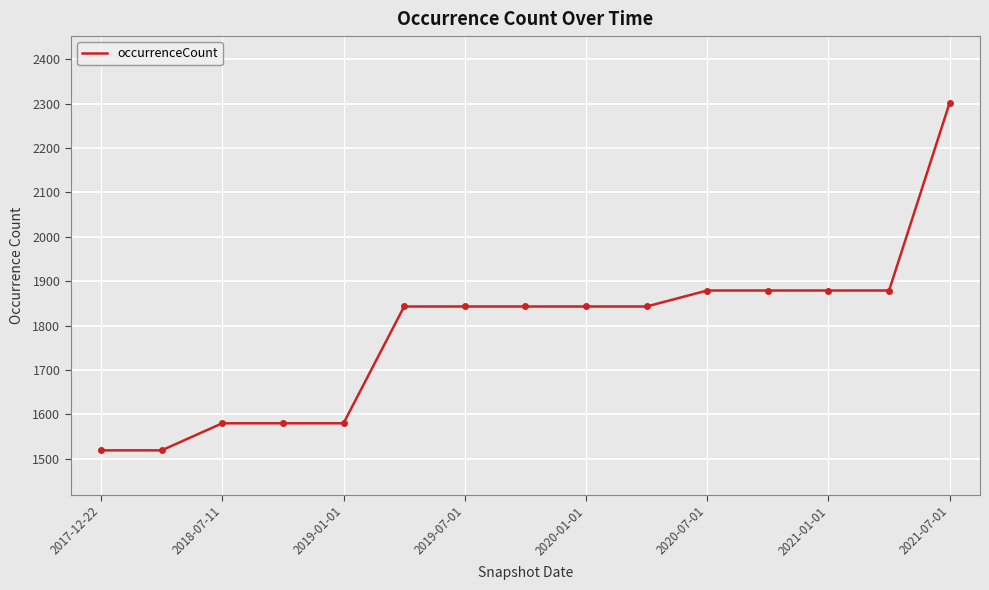

What is the greatest value displayed?

2302